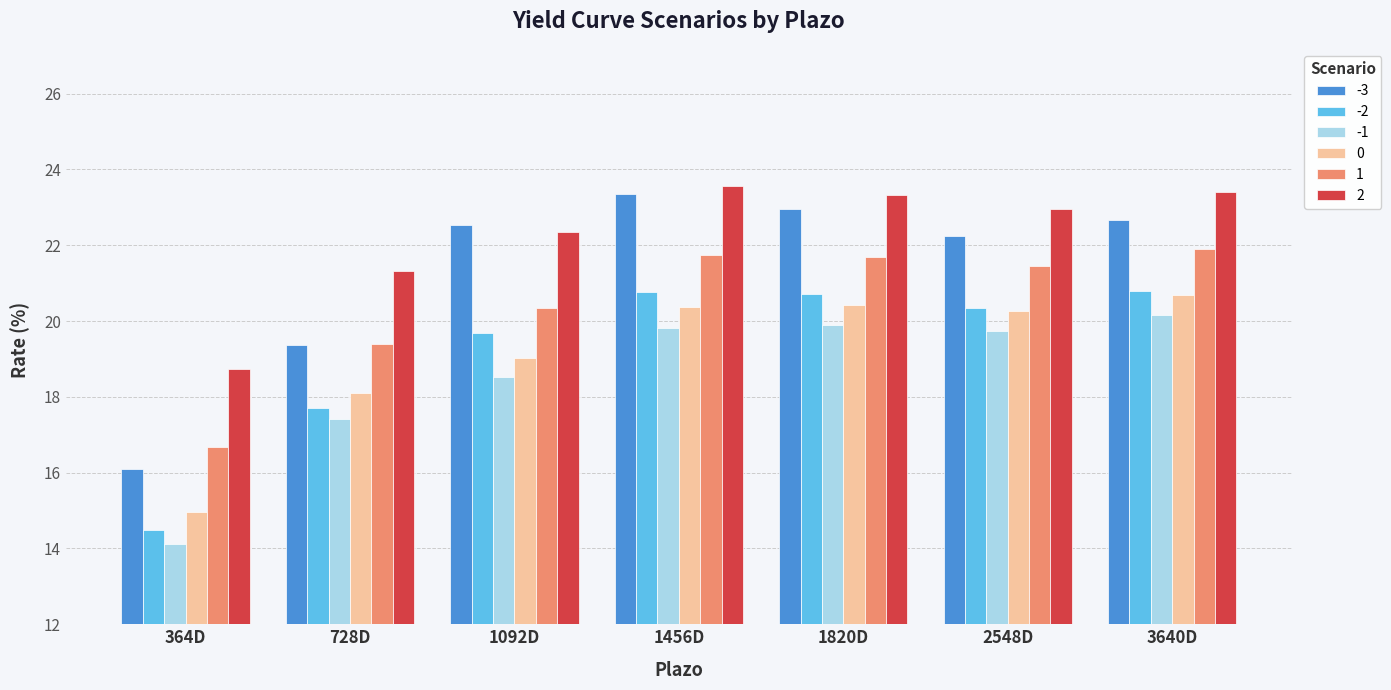

How many bars are there in each group?

6